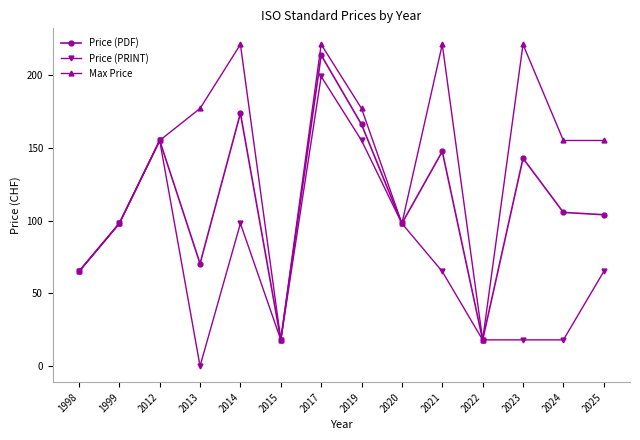

Which series has the largest range (max minus min)?

Max Price